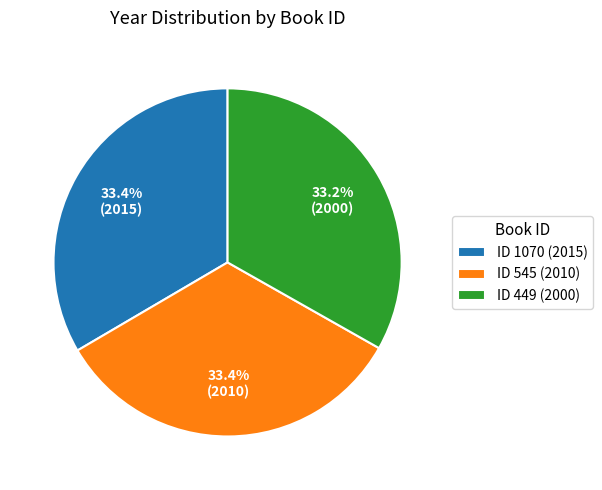

What is the ratio of the value at ID 545 (2010) to the value at ID 449 (2000)?

1.0